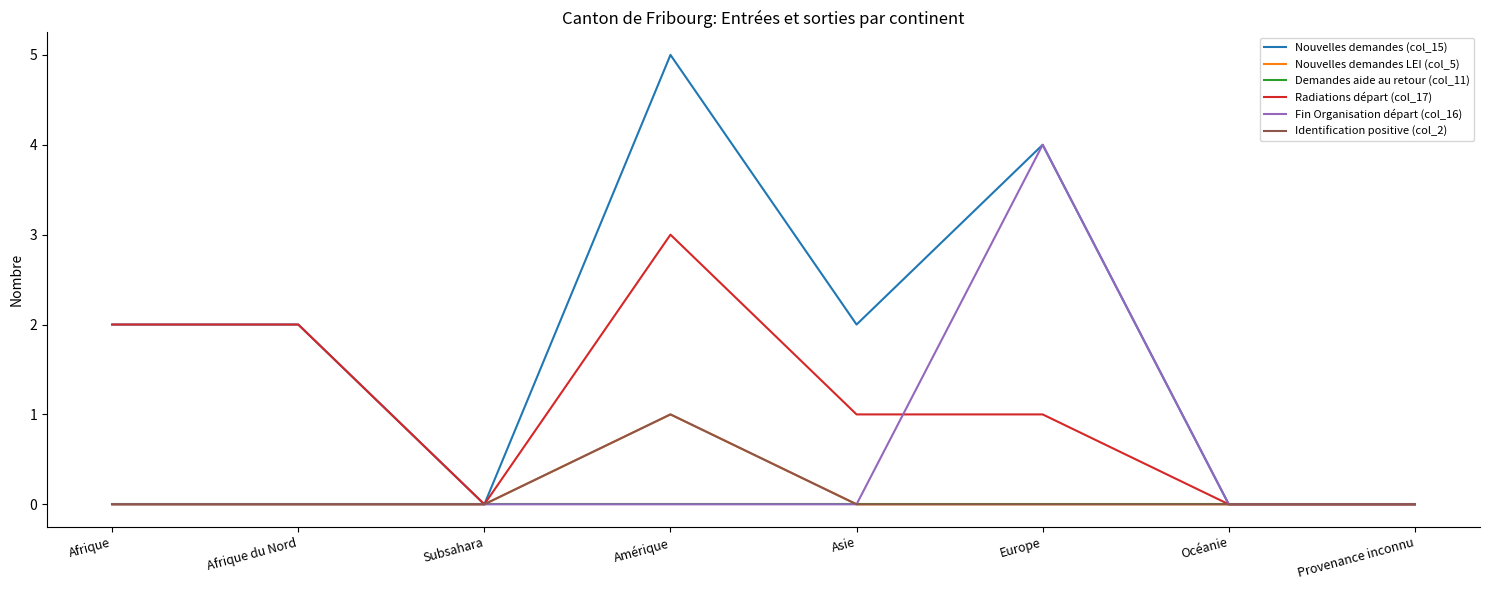

Does the chart have visible grid lines?

No